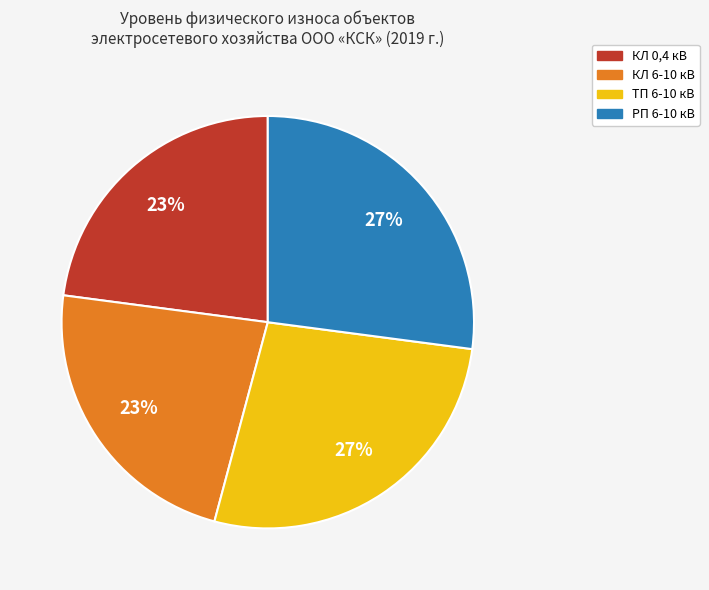

Combined, do КЛ 6-10 кВ and КЛ 0,4 кВ account for over 50%?

No